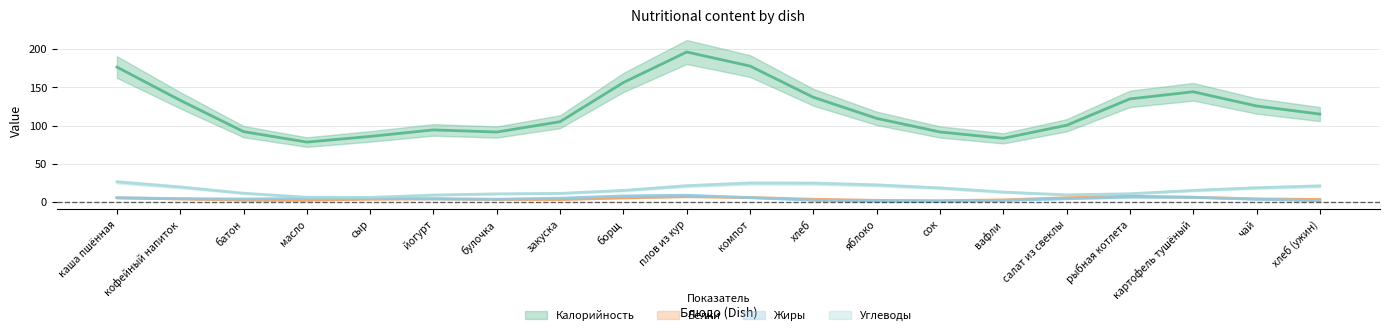

What is the label of the 12th point from the left?

хлеб